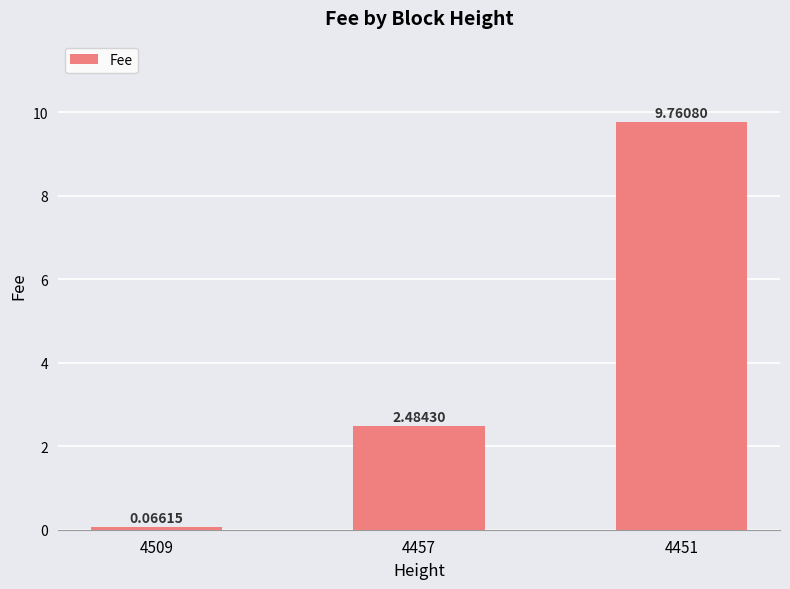

What is the sum of all values?

12.3